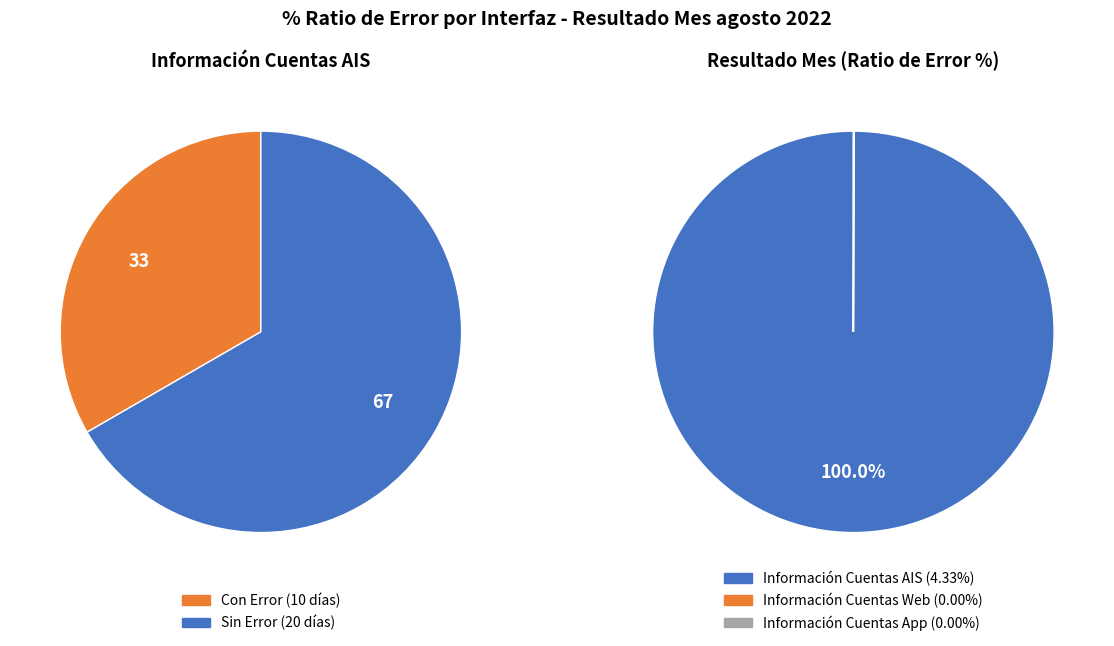

True or false: 7 accounts for 1% of the total.

False